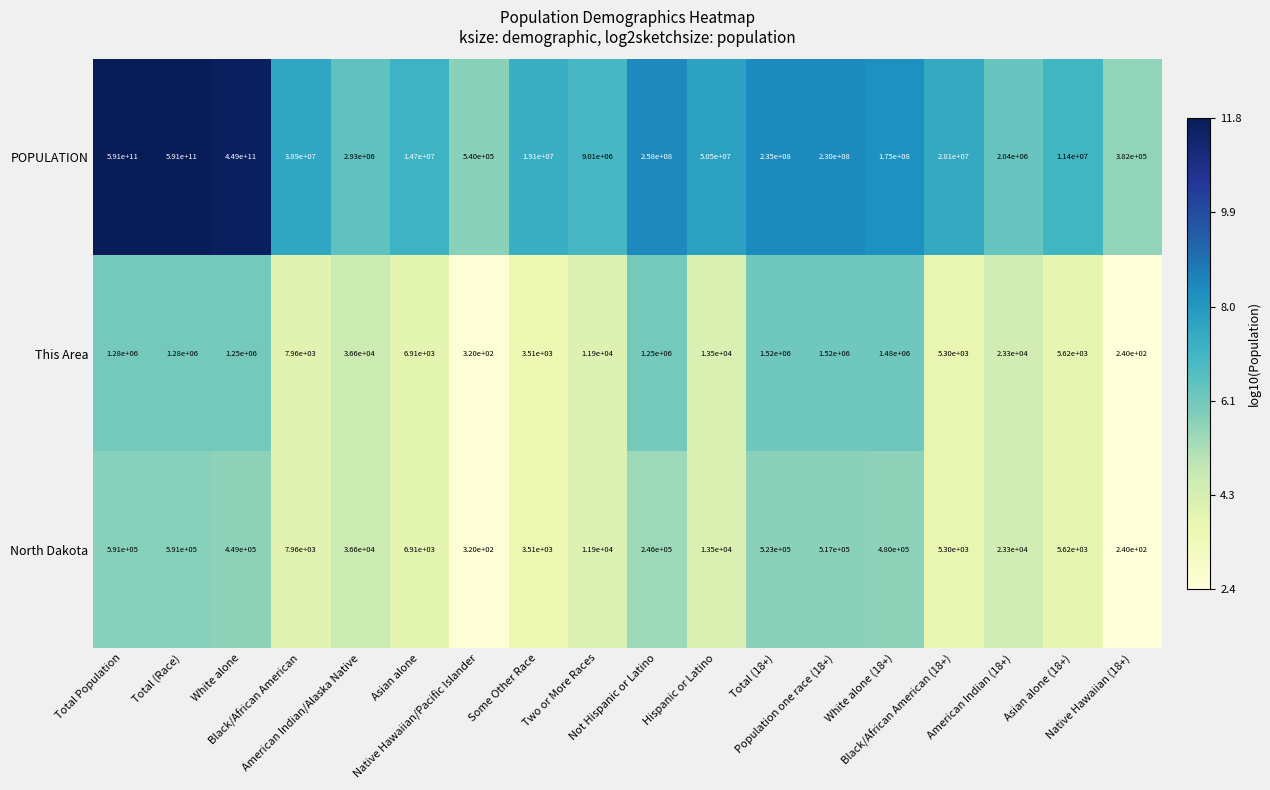

Which series has the largest total across all categories?

POPULATION